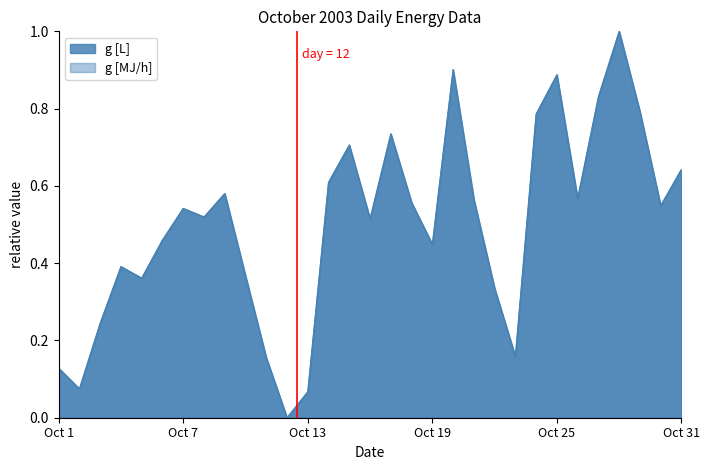

At which label does g [MJ/h] reach its minimum?

2003/10/12